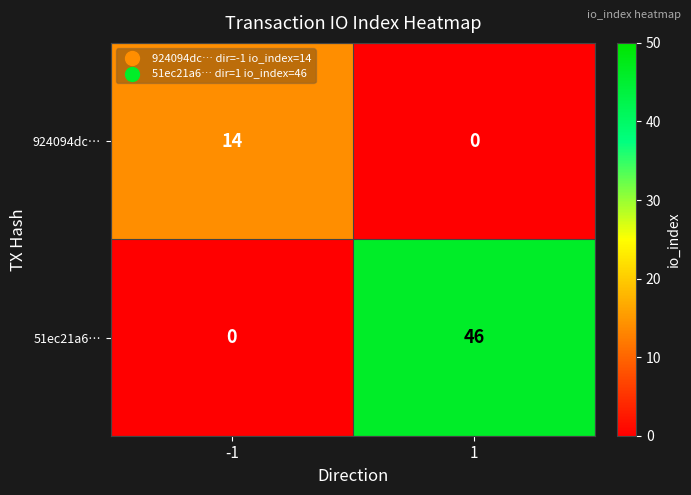

What is the sum of all 924094dc… values?

14